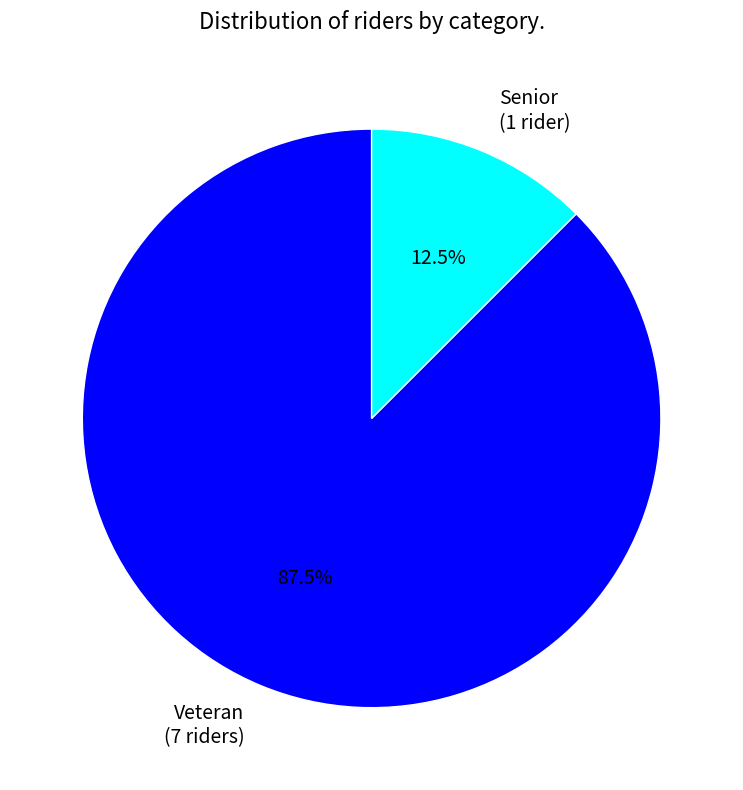

Between Veteran (7 riders) and Senior (1 rider), which is larger?

Veteran (7 riders)